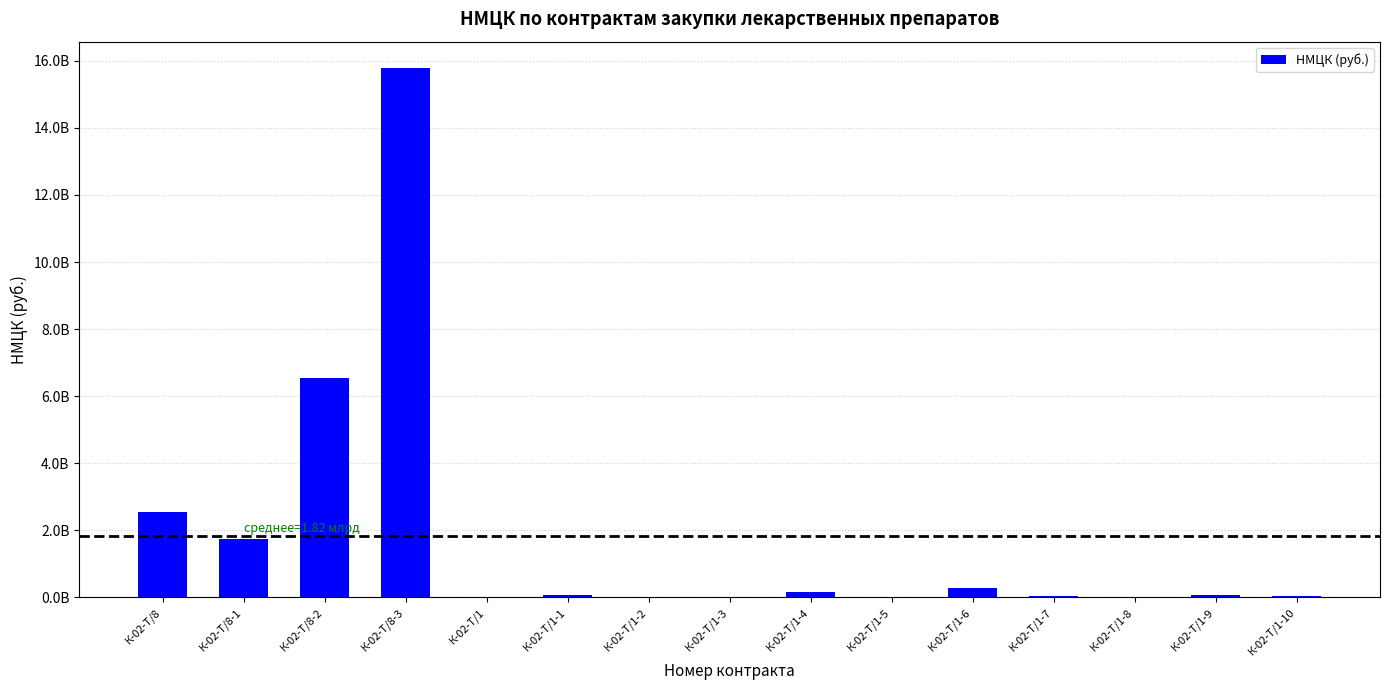

How many series are shown in this chart?

1